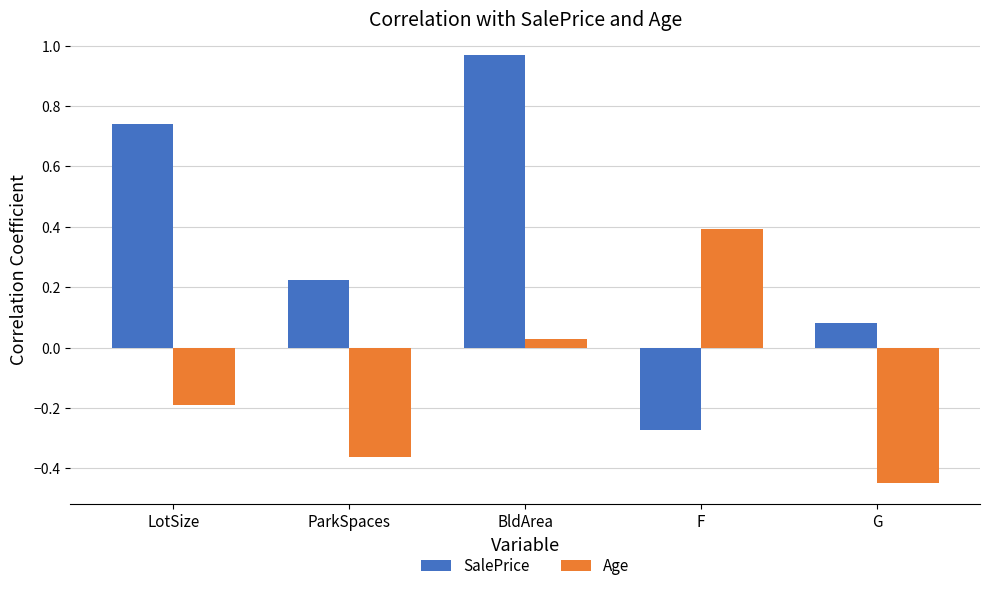

How many data points in SalePrice are less than 0?

1